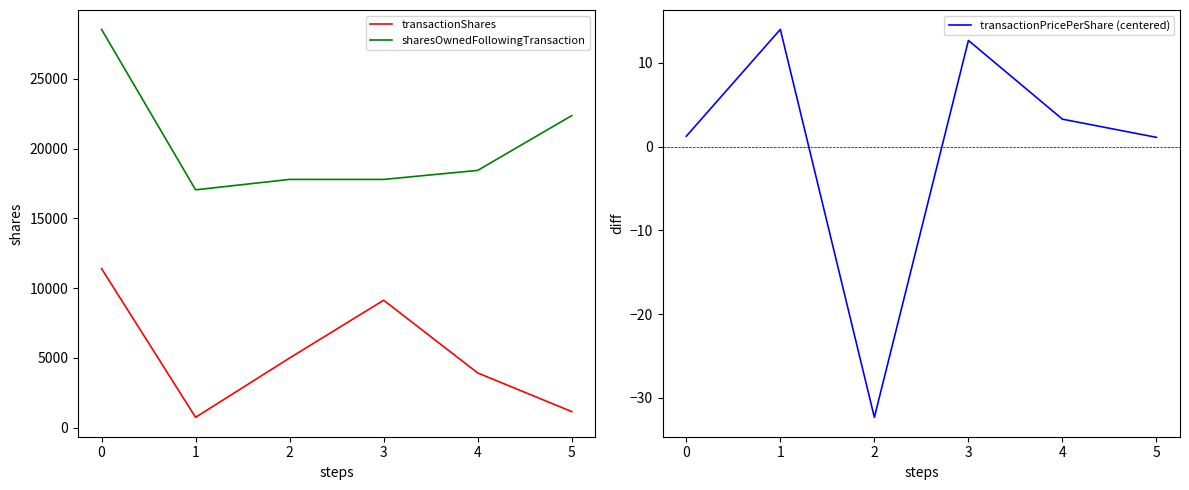

What is the total value across all series at 0?

39962.2